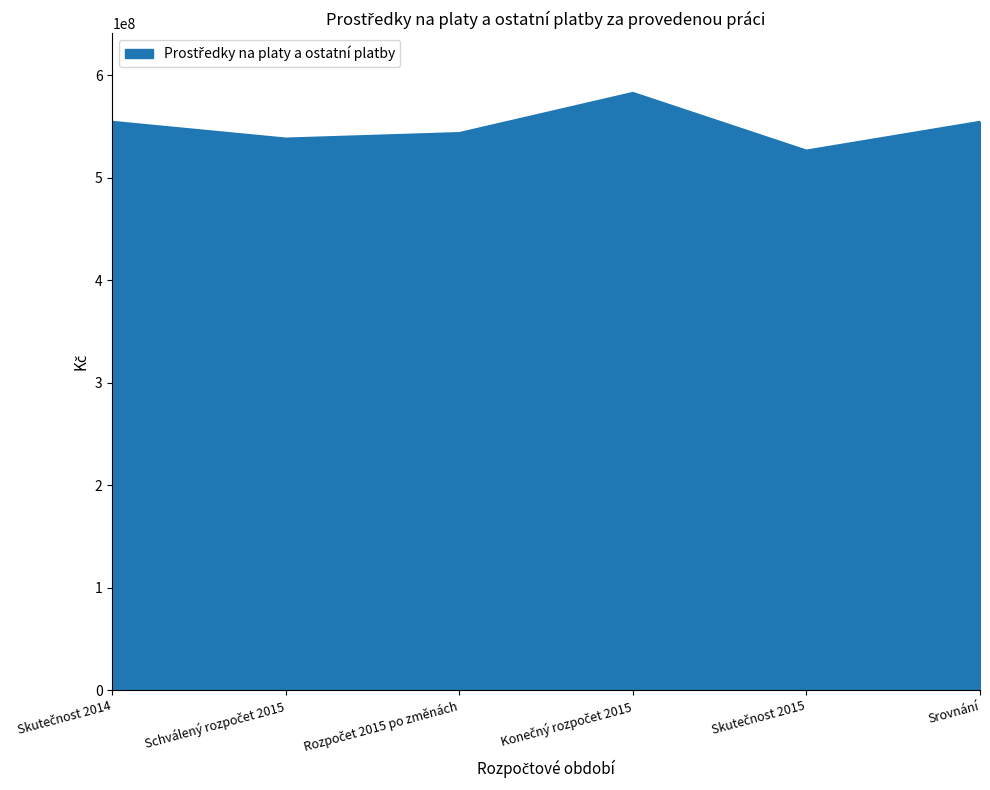

What is the smallest value displayed?

526518647